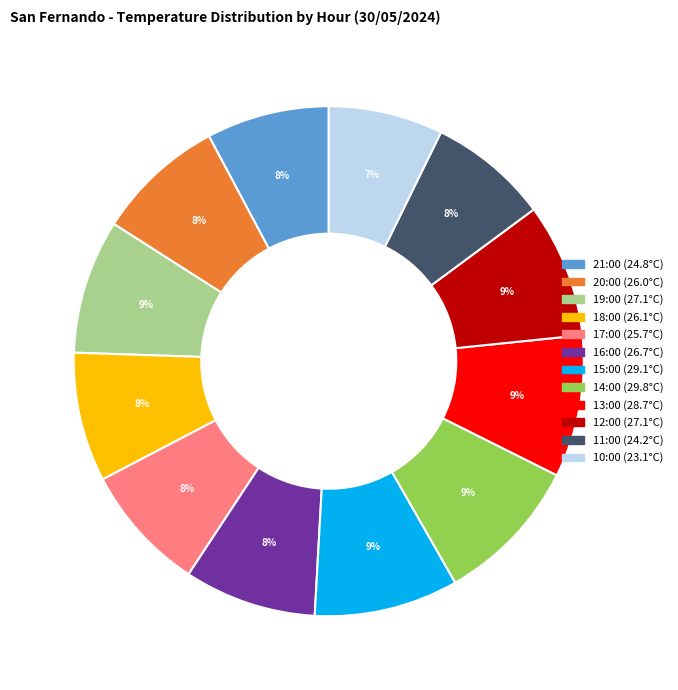

To the nearest percent, what is the difference between the largest and smallest slice percentages?

2%